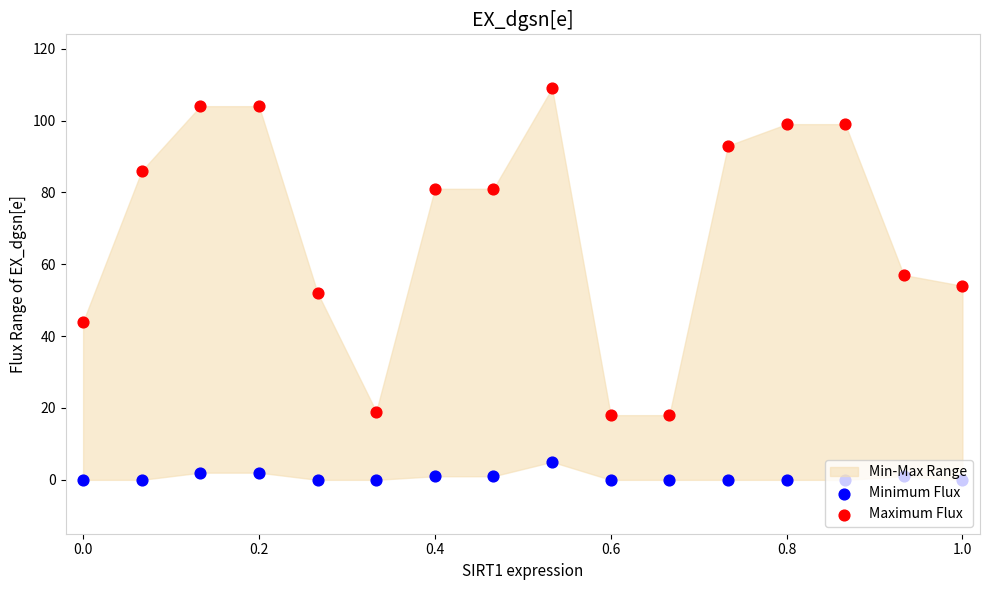

Which series has the largest total across all categories?

Maximum Flux